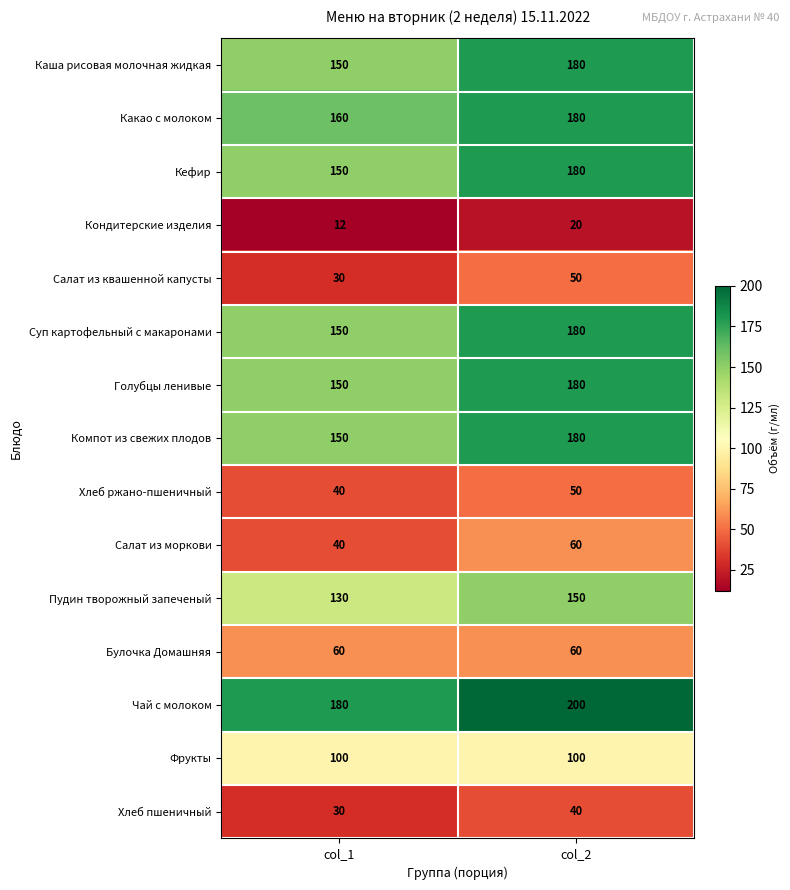

Reading right to left, transcribe all the data shown in this chart.

Каша рисовая молочная жидкая: 180	150
Какао с молоком: 180	160
Кефир: 180	150
Кондитерские изделия: 20	12
Салат из квашенной капусты: 50	30
Суп картофельный с макаронами: 180	150
Голубцы ленивые: 180	150
Компот из свежих плодов: 180	150
Хлеб ржано-пшеничный: 50	40
Салат из моркови: 60	40
Пудин творожный запеченый: 150	130
Булочка Домашняя: 60	60
Чай с молоком: 200	180
Фрукты: 100	100
Хлеб пшеничный: 40	30